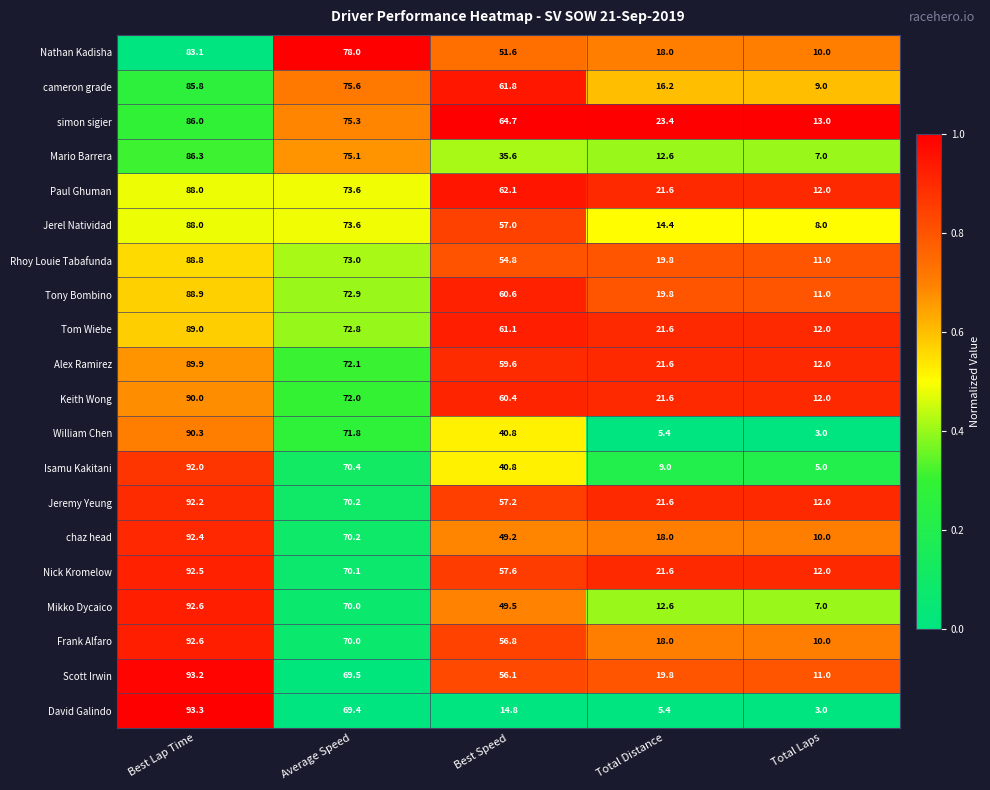

Which category has the highest value in the Scott Irwin series?

Best Lap Time